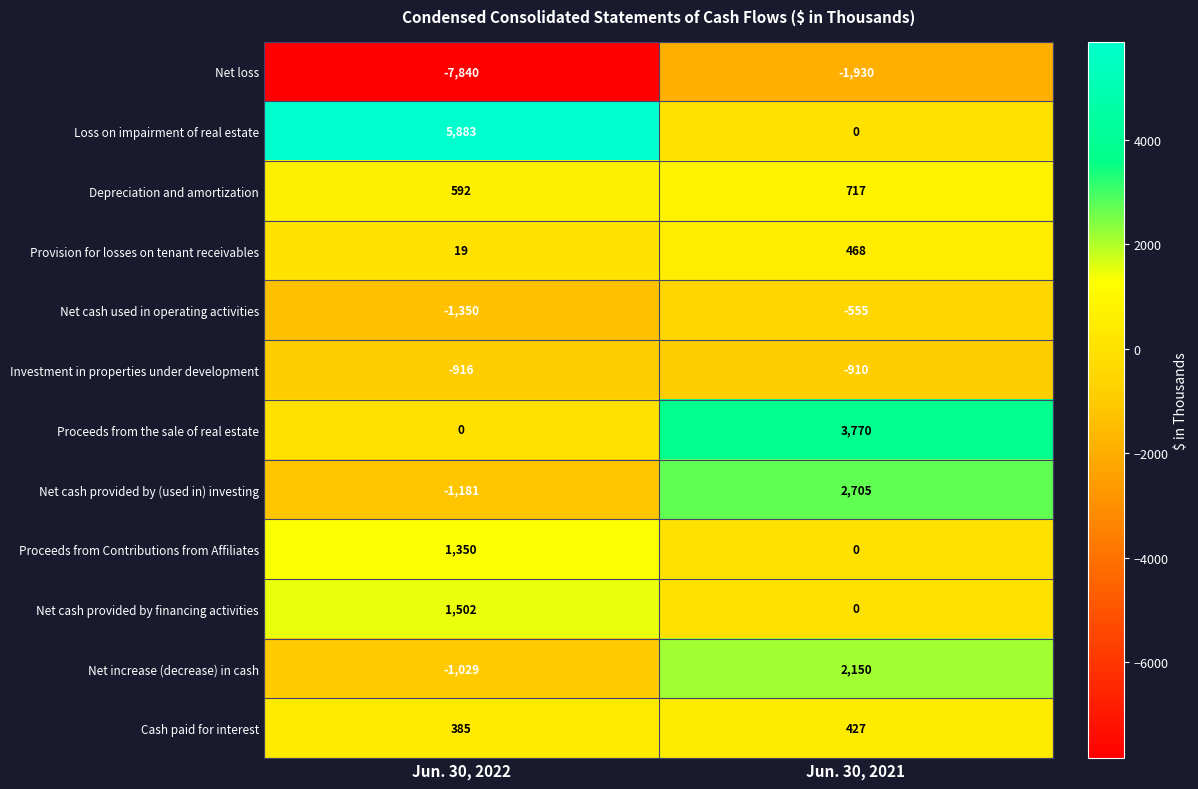

Reading left to right, what are all the values shown in this chart?

Net loss: Jun. 30, 2022=-7840	Jun. 30, 2021=-1930
Loss on impairment of real estate: Jun. 30, 2022=5883	Jun. 30, 2021=0
Depreciation and amortization: Jun. 30, 2022=592	Jun. 30, 2021=717
Provision for losses on tenant receivables: Jun. 30, 2022=19	Jun. 30, 2021=468
Net cash used in operating activities: Jun. 30, 2022=-1350	Jun. 30, 2021=-555
Investment in properties under development: Jun. 30, 2022=-916	Jun. 30, 2021=-910
Proceeds from the sale of real estate: Jun. 30, 2022=0	Jun. 30, 2021=3770
Net cash provided by (used in) investing: Jun. 30, 2022=-1181	Jun. 30, 2021=2705
Proceeds from Contributions from Affiliates: Jun. 30, 2022=1350	Jun. 30, 2021=0
Net cash provided by financing activities: Jun. 30, 2022=1502	Jun. 30, 2021=0
Net increase (decrease) in cash: Jun. 30, 2022=-1029	Jun. 30, 2021=2150
Cash paid for interest: Jun. 30, 2022=385	Jun. 30, 2021=427